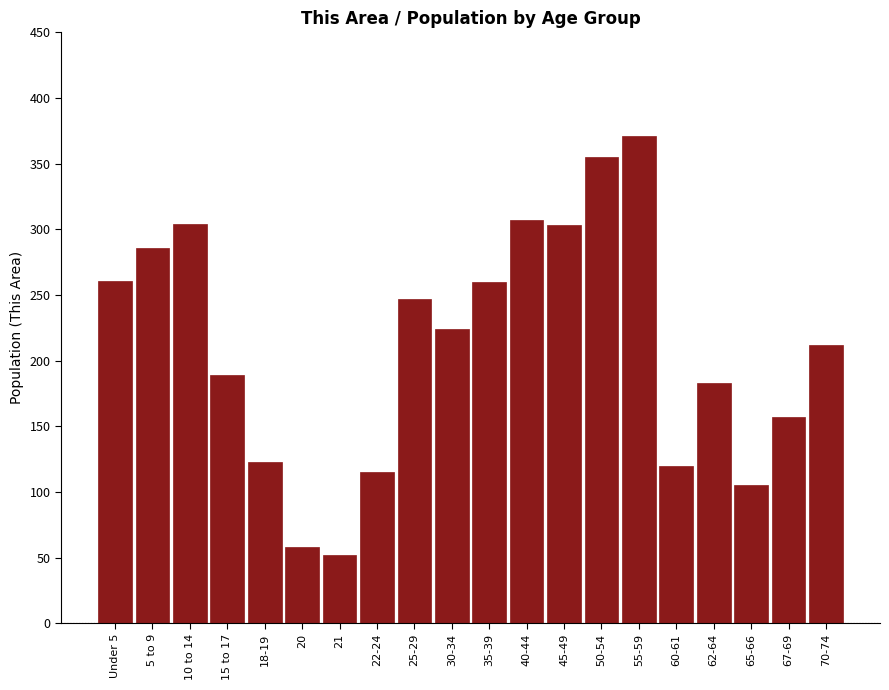

What is the approximate value at Under 5?

261